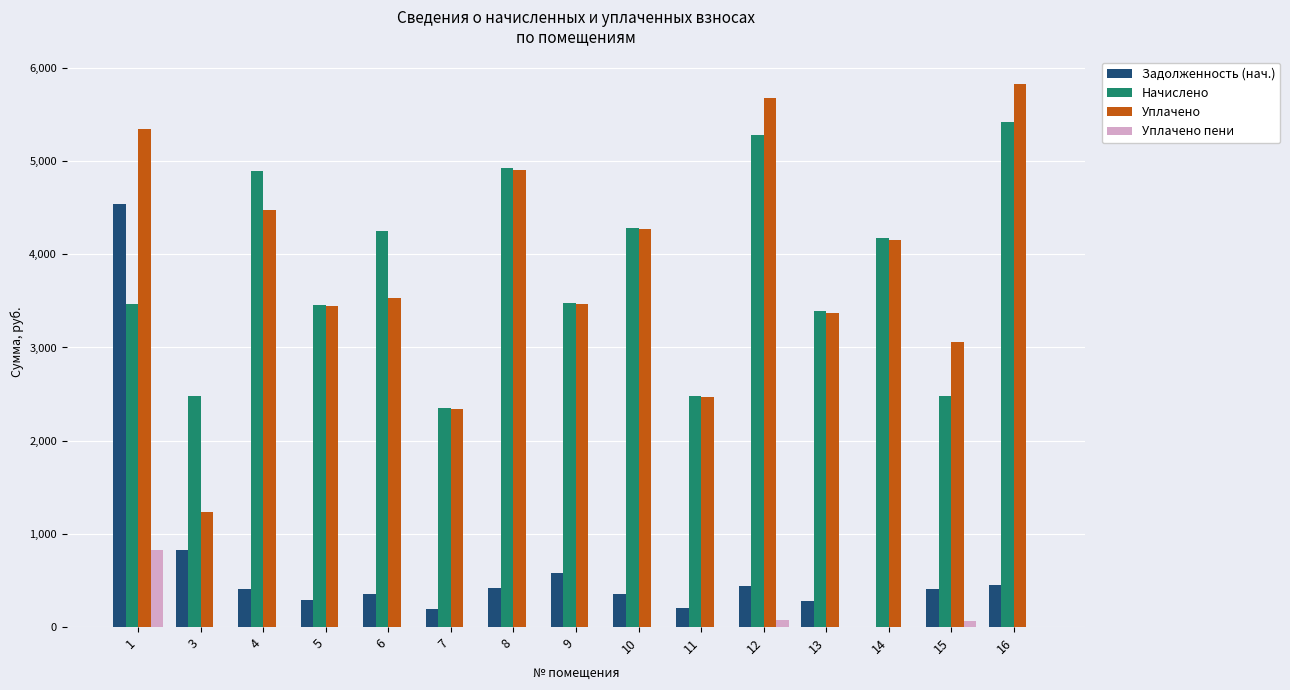

What is the greatest value displayed?

5831.1